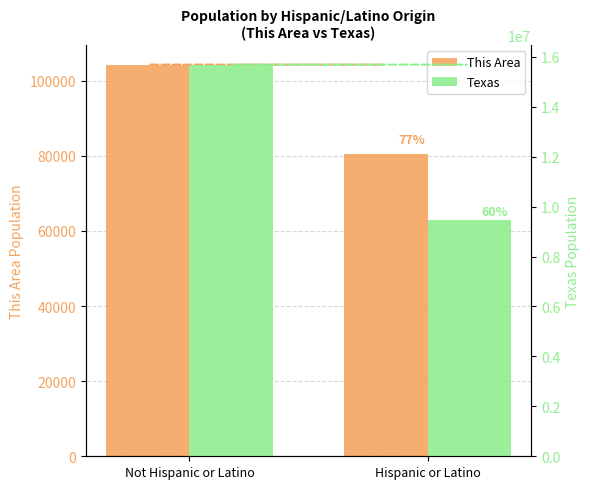

What is the difference between the maximum and minimum values in the This Area series?

23798